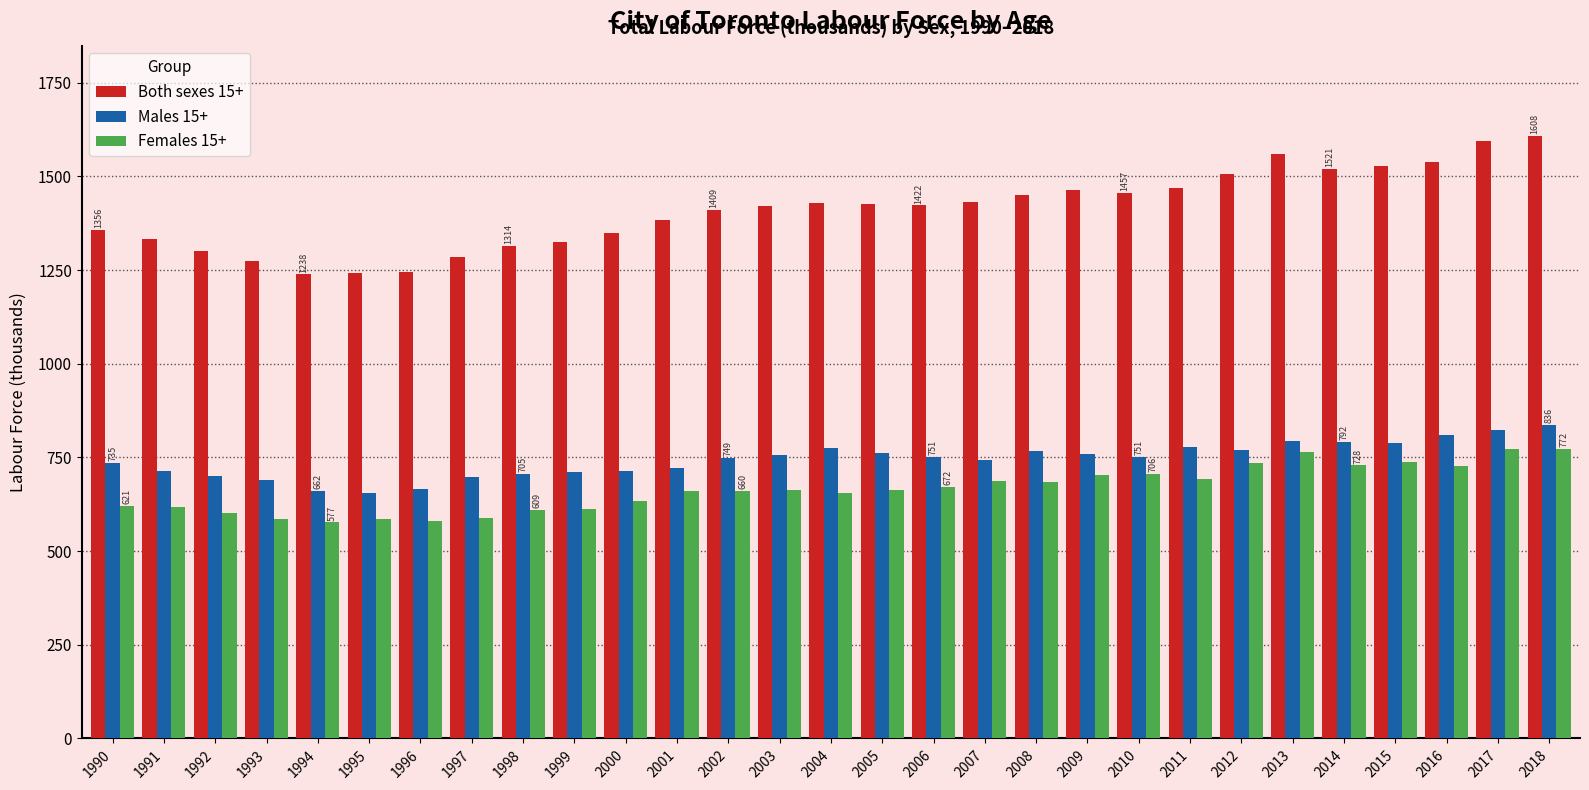

The value of Females 15+ at 1998 is 608.7. True or false?

True